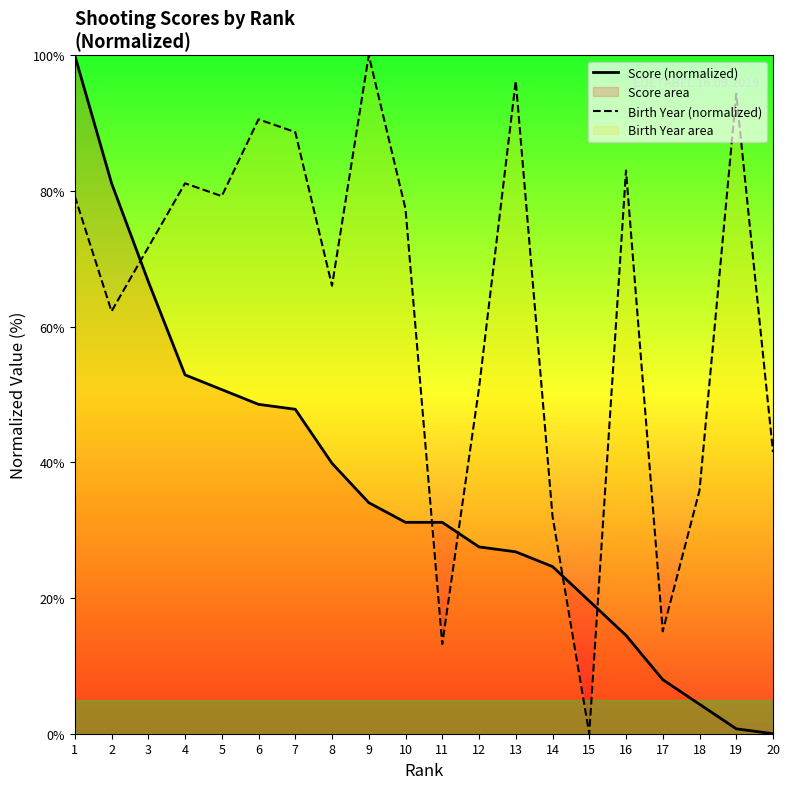

Reading left to right, what are all the values shown in this chart?

Score (normalized): 100.0	81.2	66.7	52.9	50.7	48.6	47.8	39.9	34.1	31.2	31.2	27.5	26.8	24.6	19.6	14.5	8.0	4.3	0.7	0.0
Birth Year (normalized): 79.2	62.3	71.7	81.1	79.2	90.6	88.7	66.0	100.0	77.4	13.2	50.9	96.2	32.1	0.0	83.0	15.1	35.8	94.3	41.5